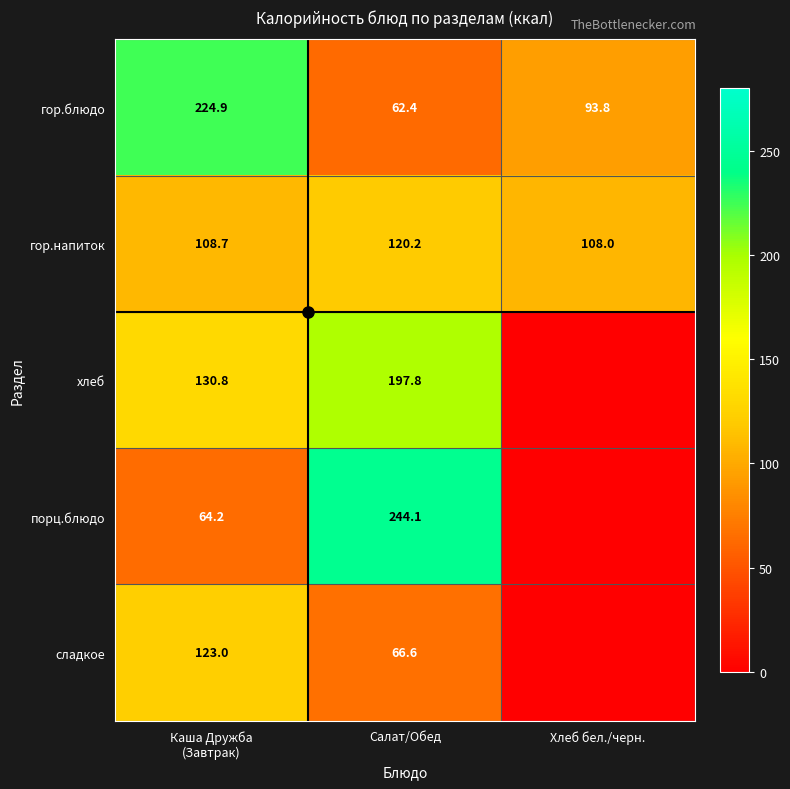

How many values in the гор.блюдо series exceed 93?

2